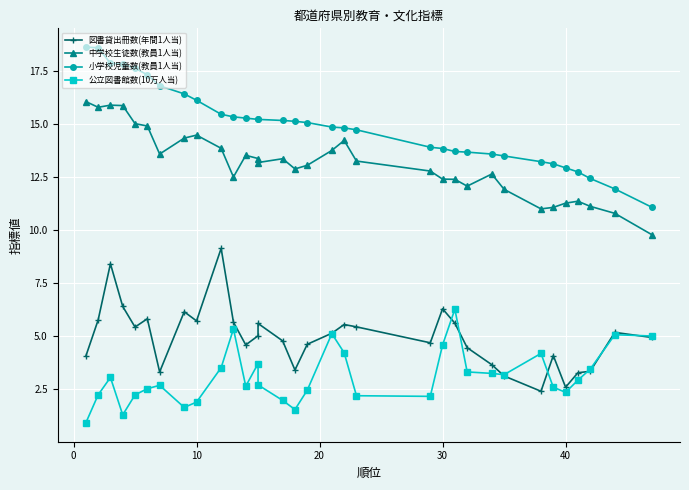

True or false: 図書貸出冊数(年間1人当) has more than 1 points higher than both neighbors.

True